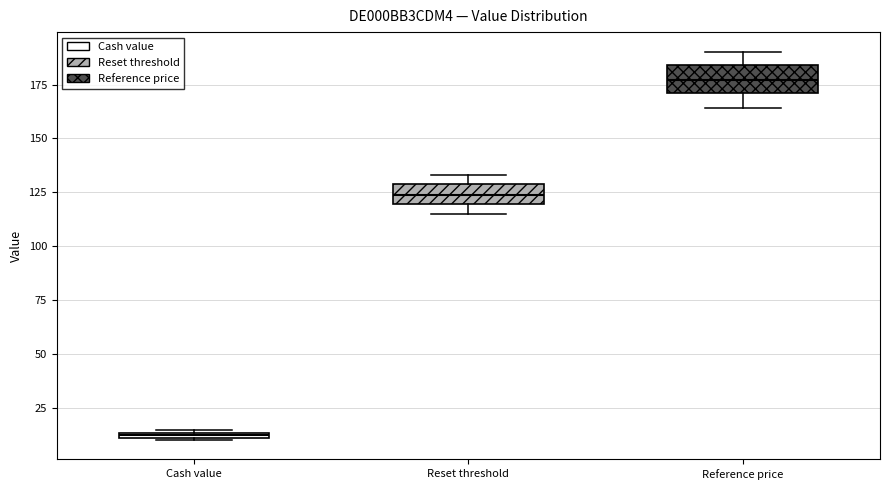

Where does the median line of the box for Reset threshold sit on the y-axis? The values are not printed on the chart, so give them approximately, as read against the axis.

125